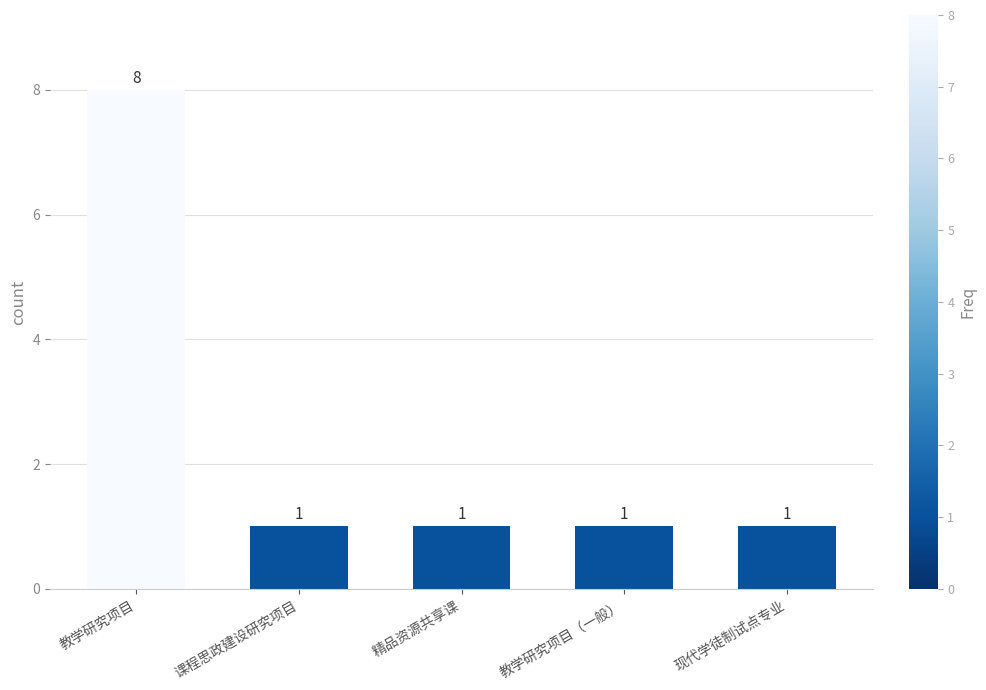

How many values are between 1 and 2?

4